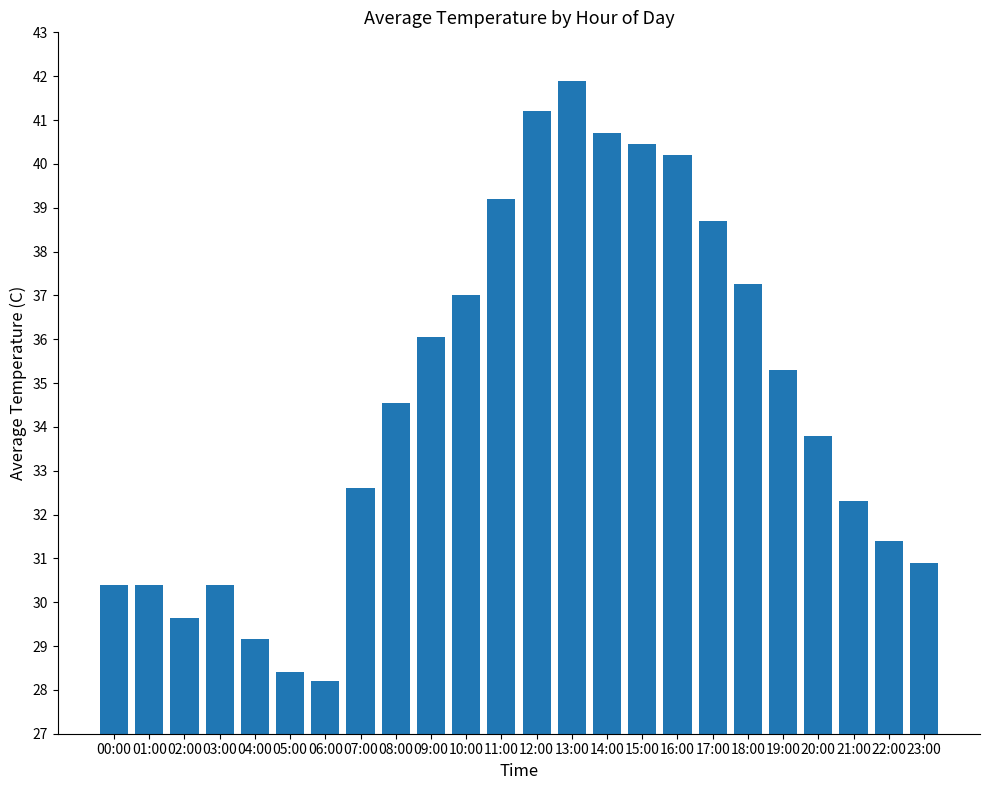

What is the ratio of the value at 19:00 to the value at 00:00?

1.2